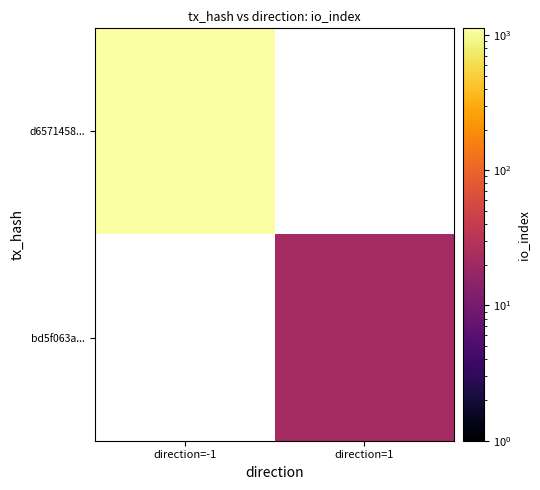

The value of bd5f063a... at direction=1 is 22.0. True or false?

True